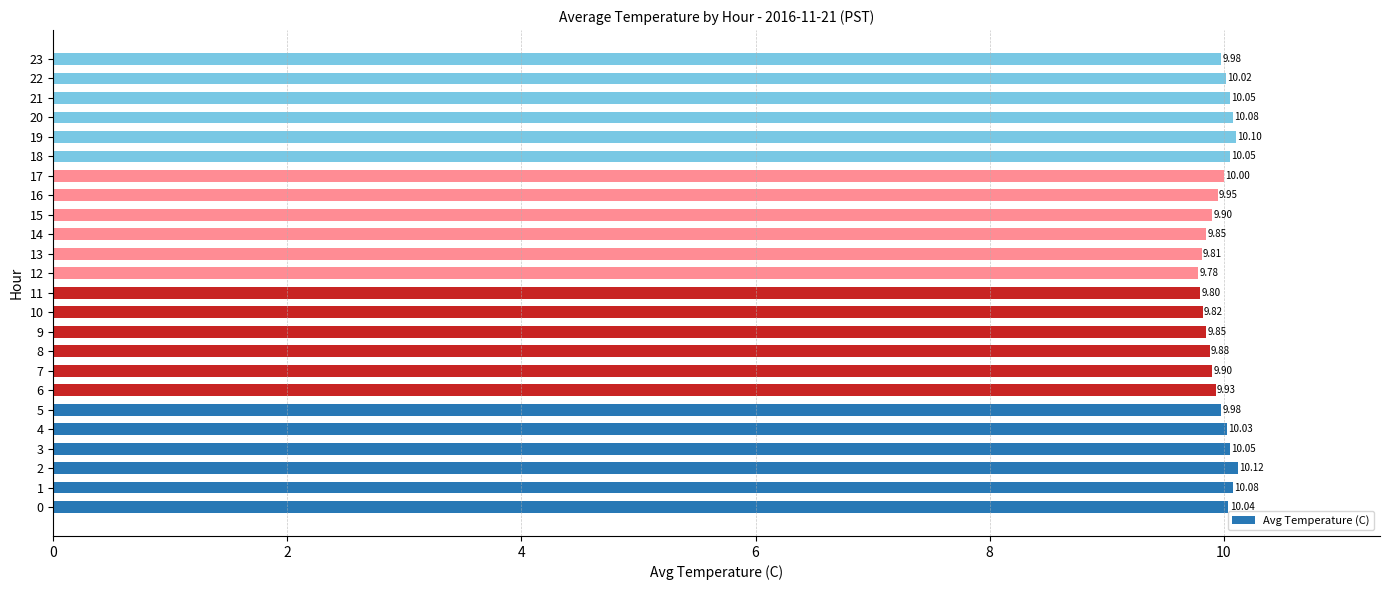

Approximately how many times larger is the value at 1 compared to 14?

1.0